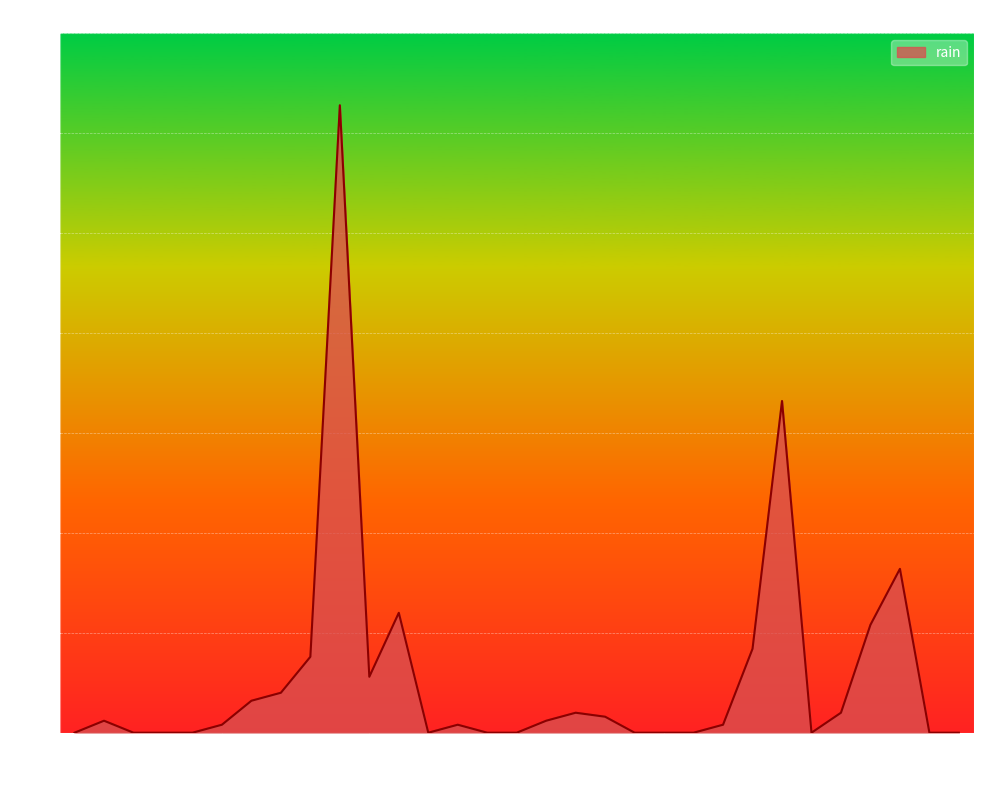

What is the difference between the maximum and minimum values?

31.4